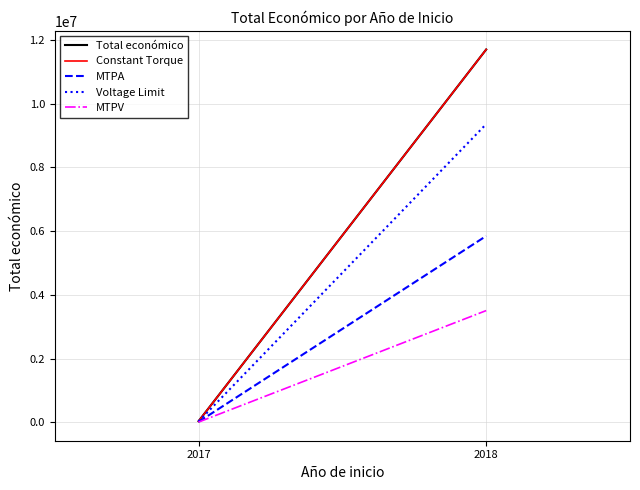

What is the spread (max minus min) of values at 2018?

8186875.9